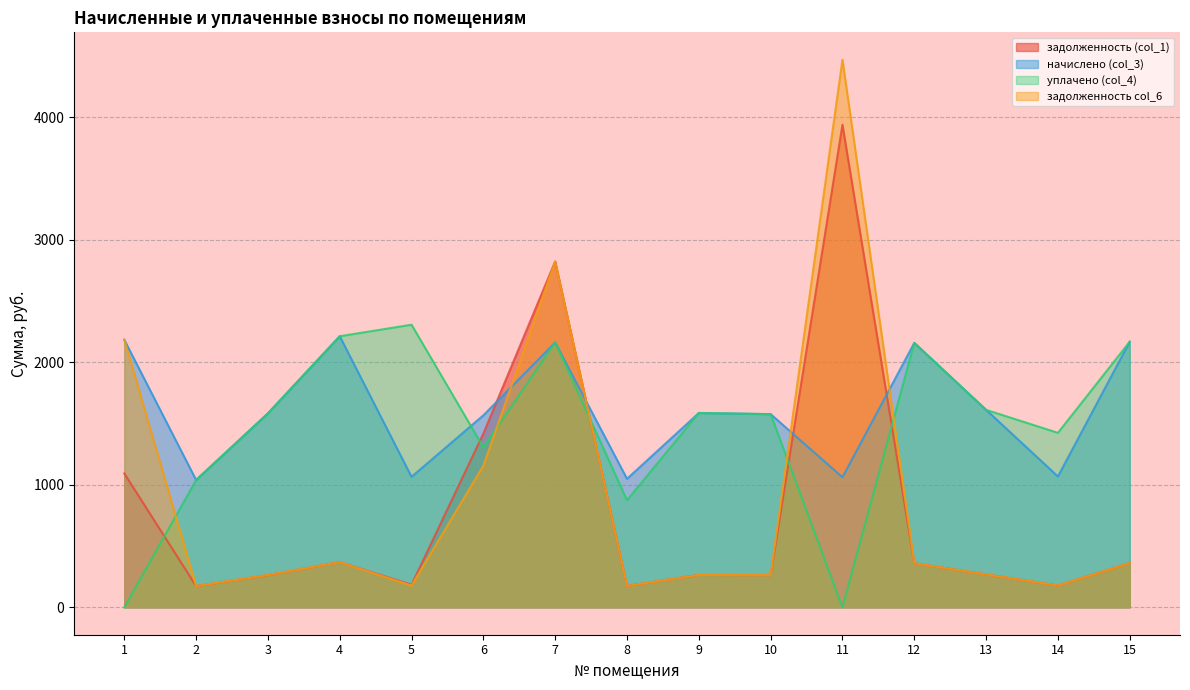

In начислено (col_3), how many points are lower than both neighbors (excluding endpoints)?

5